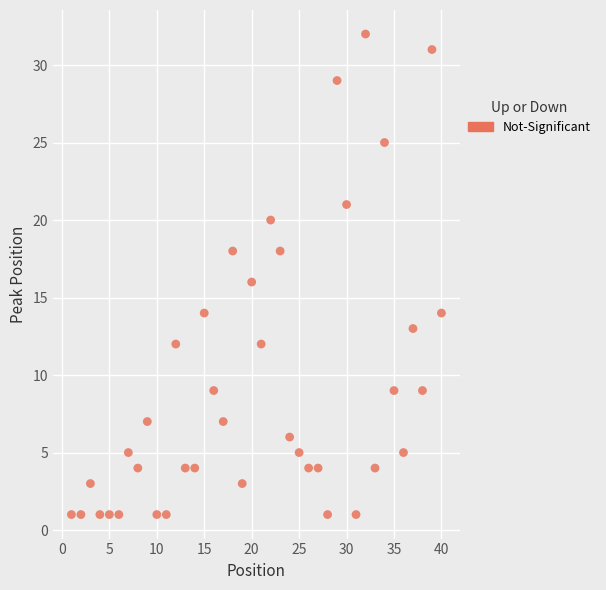

What is the range of X values (max minus min)?

39